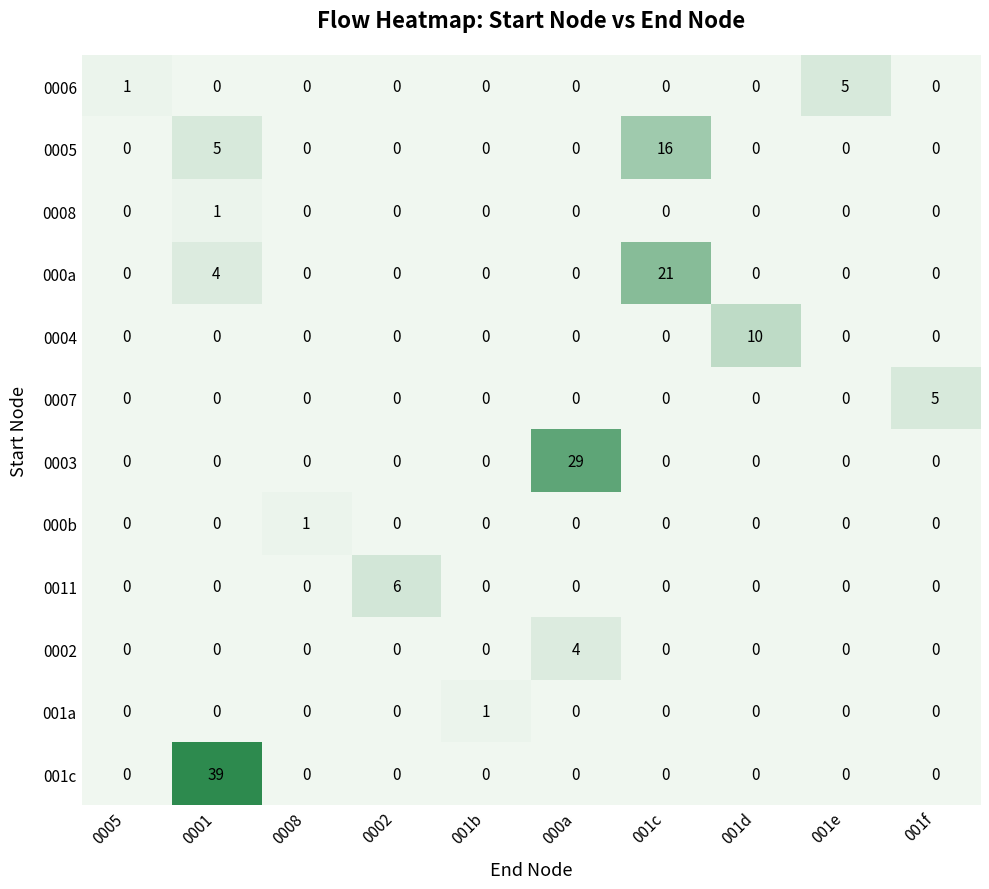

What is the difference between the highest and lowest values at 0002?

6